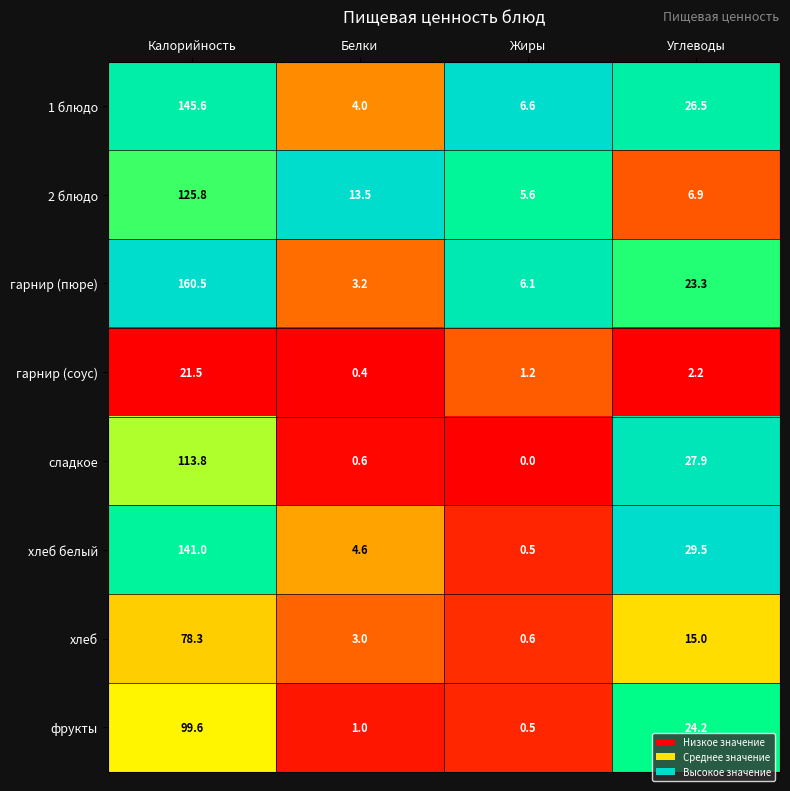

Is the value of фрукты at Жиры greater than the value of 2 блюдо at Белки?

No